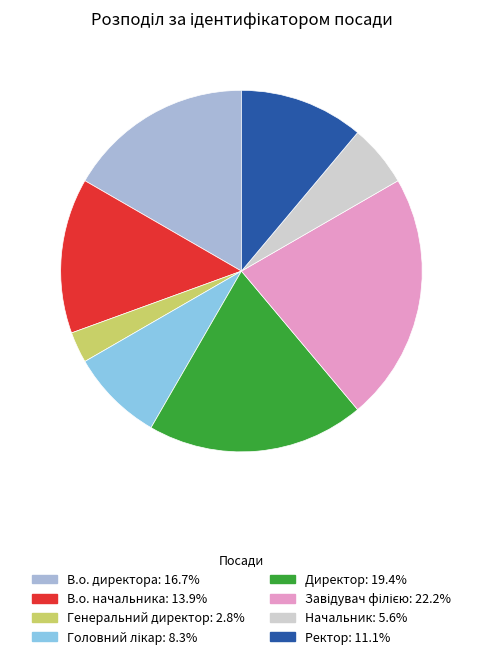

True or false: Генеральний директор accounts for 12% of the total.

False